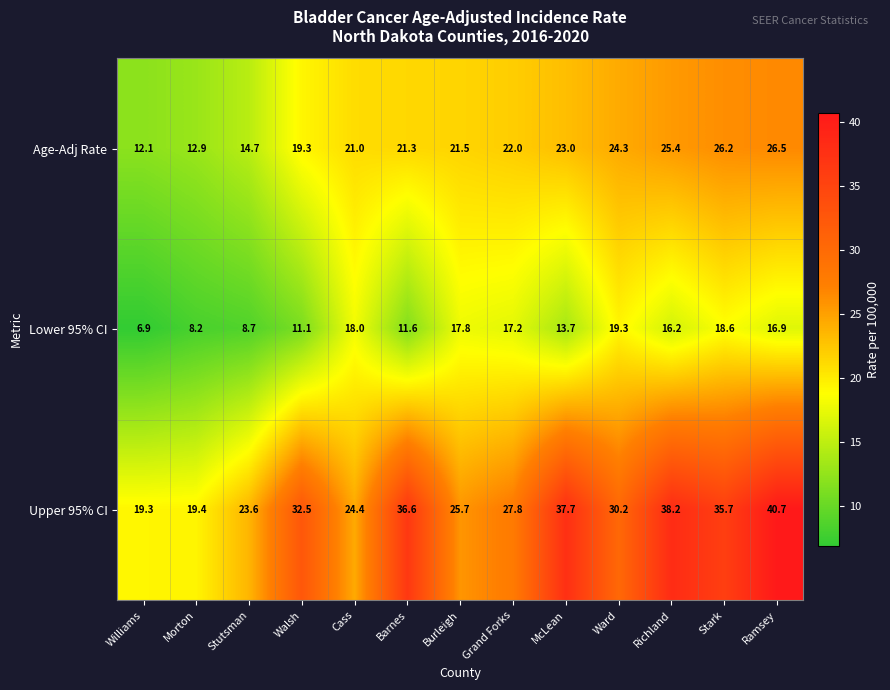

List the series in order of their peak value, highest first.

Upper 95% CI, Age-Adj Rate, Lower 95% CI